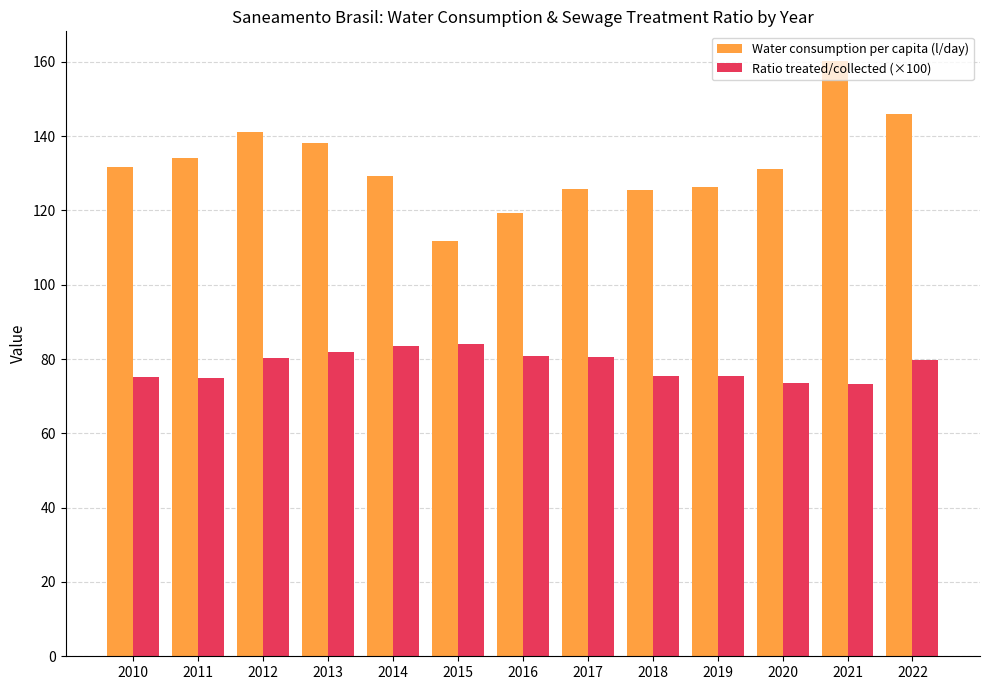

Read the Ratio treated/collected (×100) value at 2014.

83.4